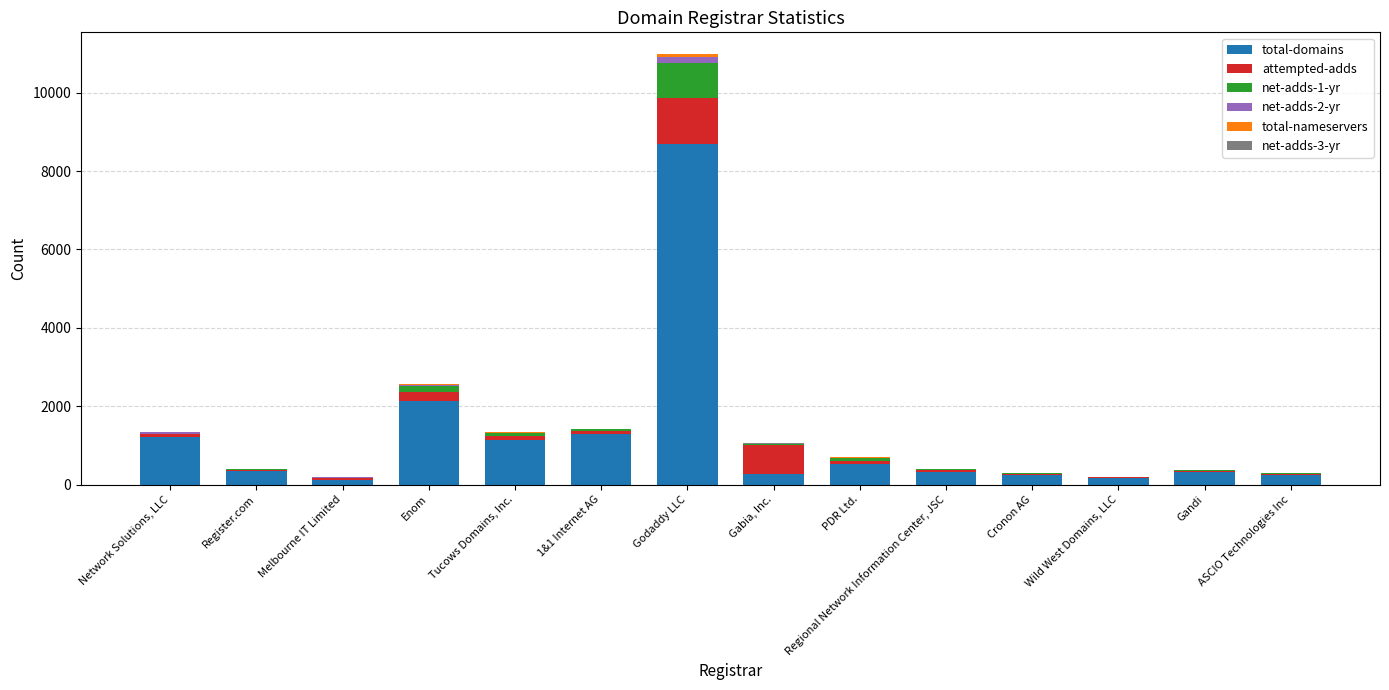

What is the maximum value for total-domains?

8688